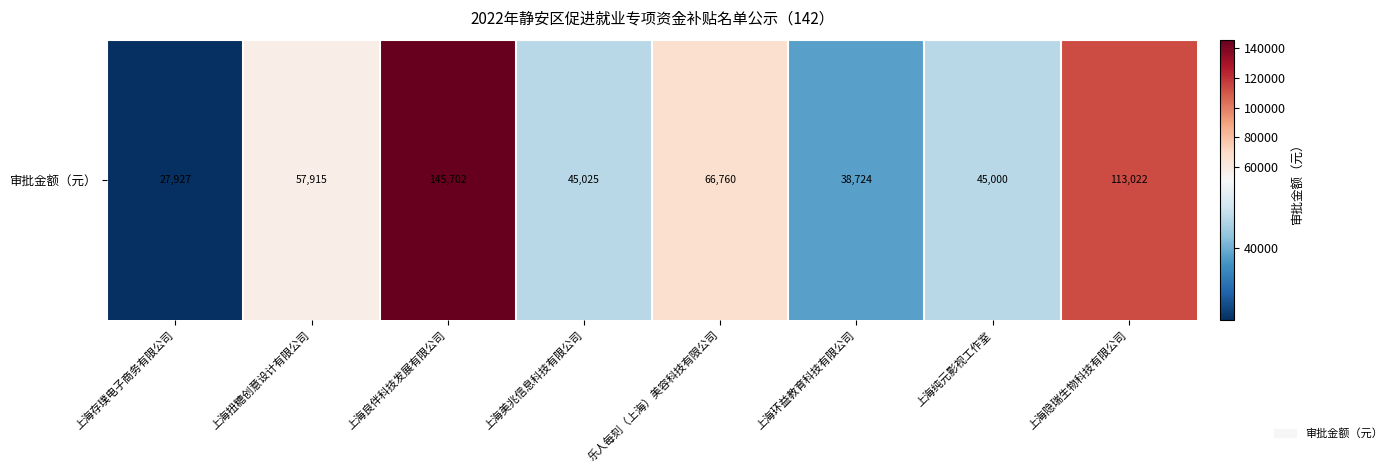

Rank the categories by value from lowest to highest.

上海存璞电子商务有限公司, 上海环益教育科技有限公司, 上海纯元影视工作室, 上海美兆信息科技有限公司, 上海扭糖创意设计有限公司, 乐人每刻（上海）美容科技有限公司, 上海隐瑞生物科技有限公司, 上海良伴科技发展有限公司